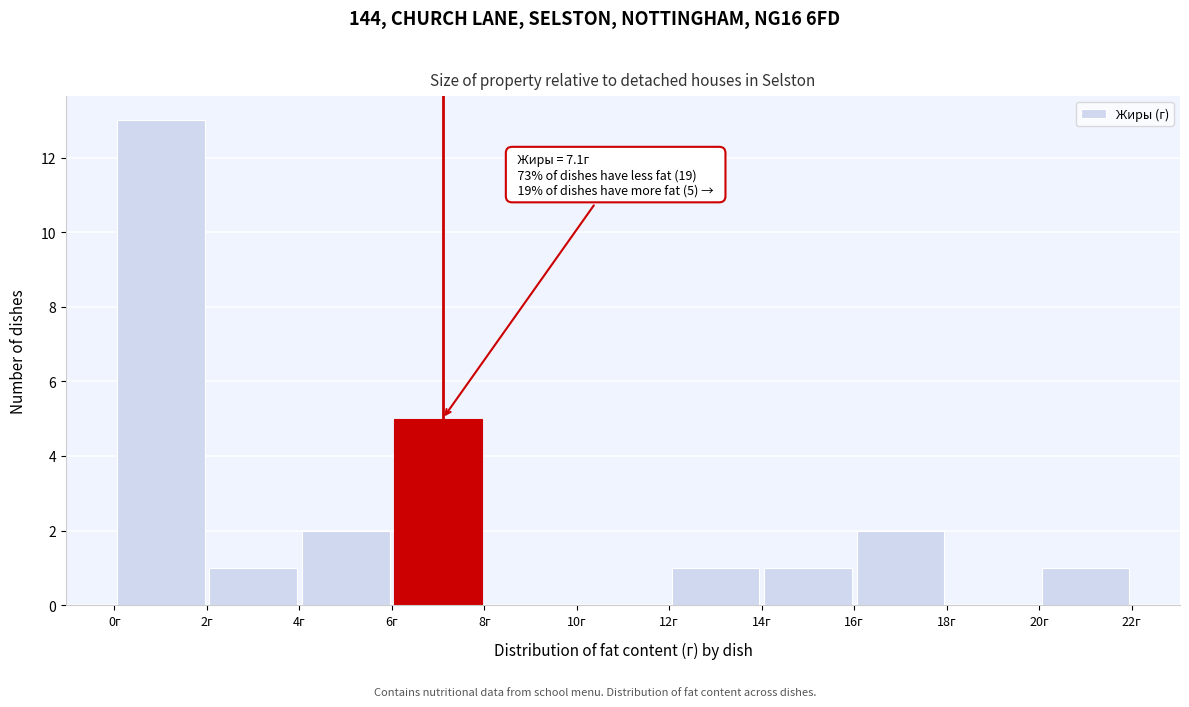

Over which range of the x-axis is the bar tallest?

0 to 2